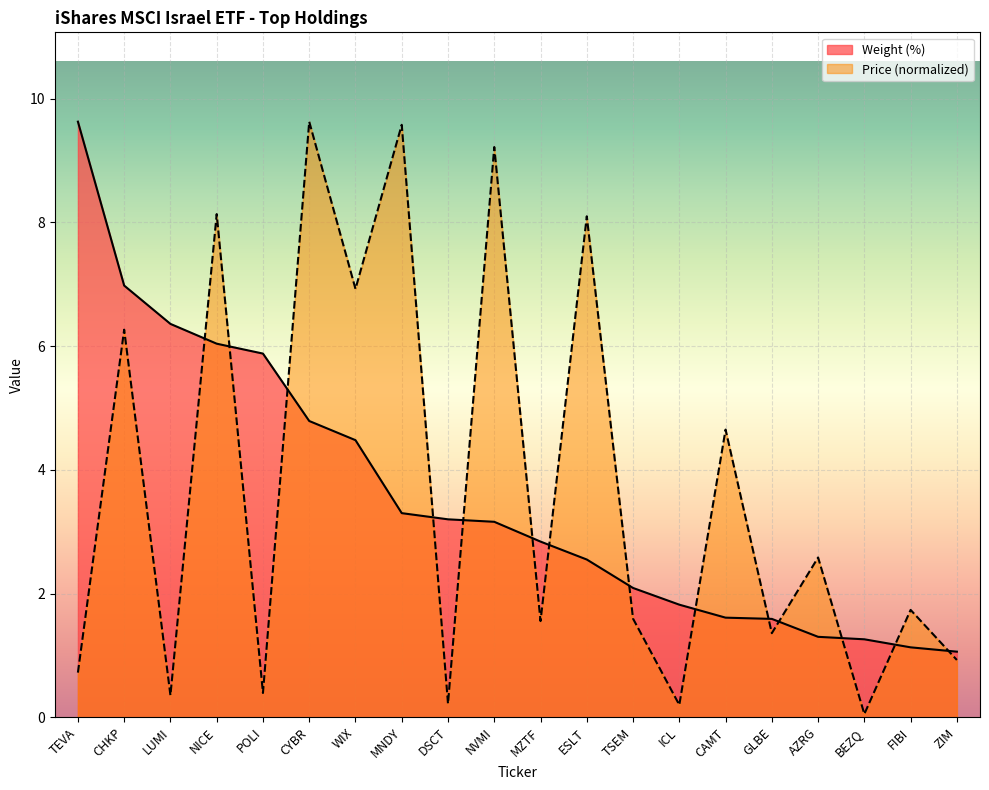

Reading right to left, extract all data points from this chart.

Weight (%): 1.1	1.1	1.3	1.3	1.6	1.6	1.8	2.1	2.5	2.8	3.2	3.2	3.3	4.5	4.8	5.9	6.0	6.4	7.0	9.6
Price: 0.9	1.7	0.1	2.6	1.4	4.7	0.2	1.6	8.1	1.6	9.2	0.2	9.6	6.9	9.6	0.4	8.1	0.4	6.3	0.7